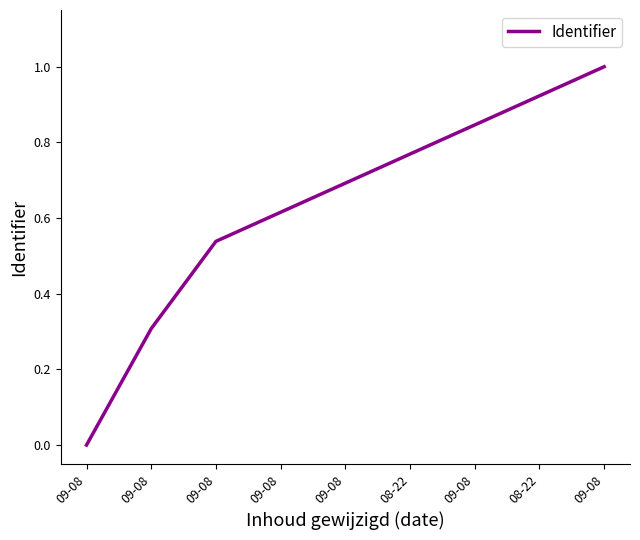

Does the chart display data point markers on the line(s)?

No